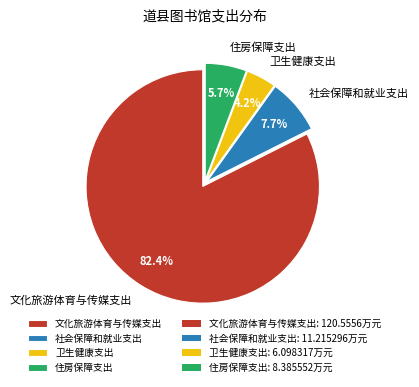

Rank the categories by value from highest to lowest.

文化旅游体育与传媒支出, 社会保障和就业支出, 住房保障支出, 卫生健康支出